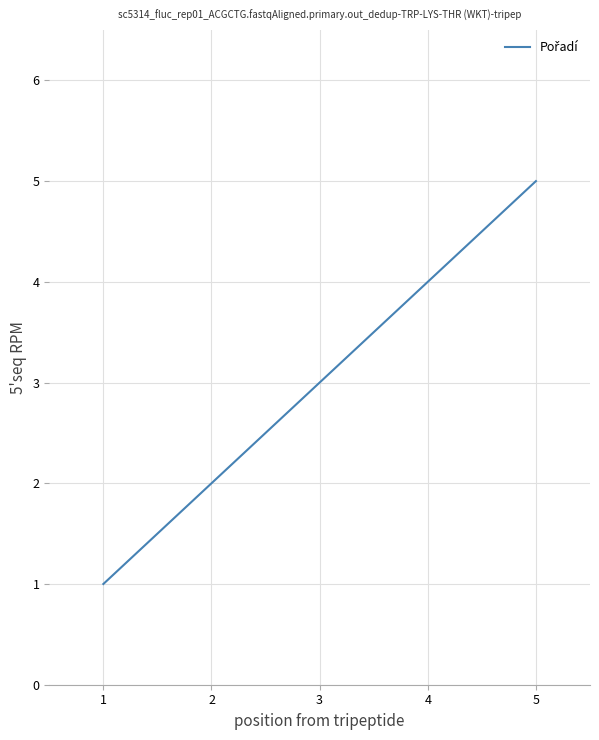

Approximately how many times larger is the value at 4 compared to 3?

1.3